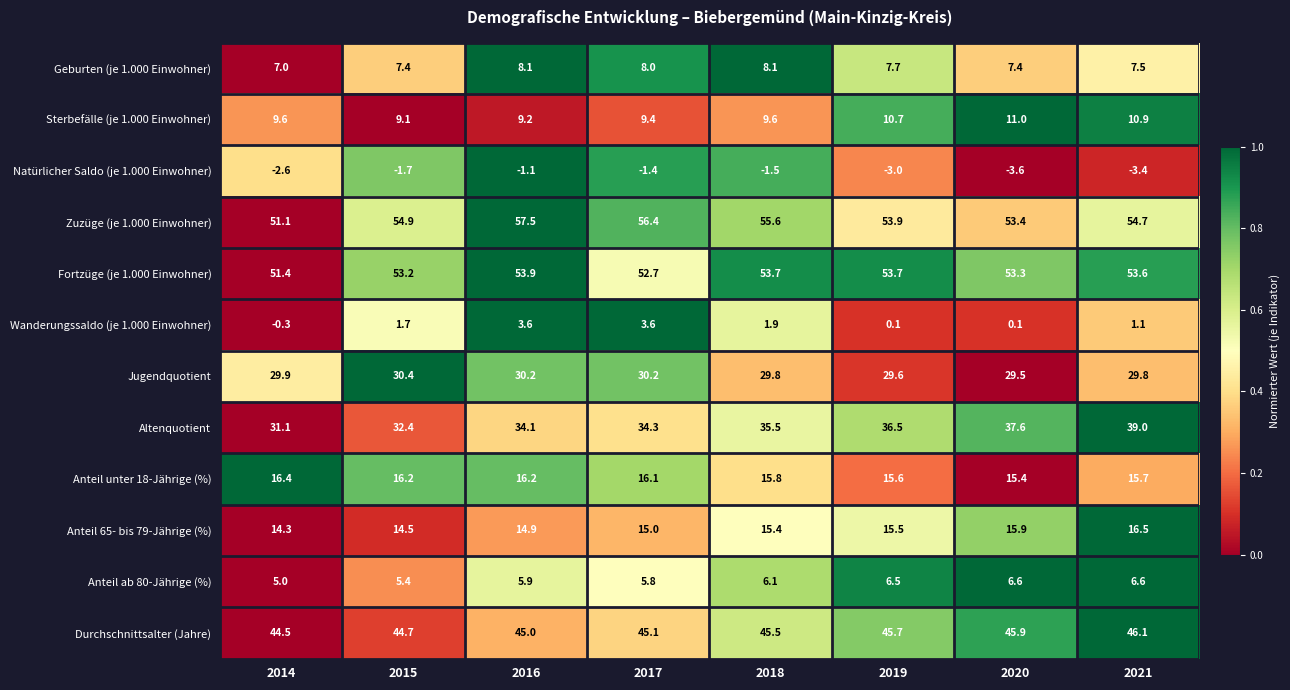

At 2021, list the series in order from largest to smallest.

Zuzüge (je 1.000 Einwohner), Fortzüge (je 1.000 Einwohner), Durchschnittsalter (Jahre), Altenquotient, Jugendquotient, Anteil 65- bis 79-Jährige (%), Anteil unter 18-Jährige (%), Sterbefälle (je 1.000 Einwohner), Geburten (je 1.000 Einwohner), Anteil ab 80-Jährige (%), Wanderungssaldo (je 1.000 Einwohner), Natürlicher Saldo (je 1.000 Einwohner)